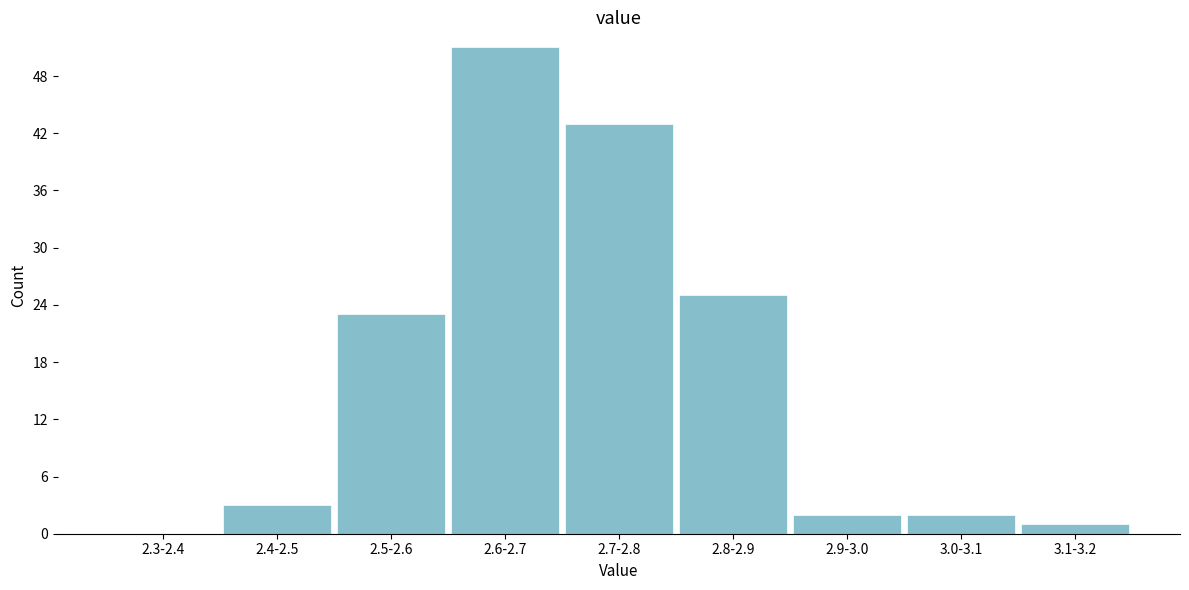

Reading left to right, list all the values displayed in this chart.

2.3-2.4=0	2.4-2.5=3	2.5-2.6=23	2.6-2.7=51	2.7-2.8=43	2.8-2.9=25	2.9-3.0=2	3.0-3.1=2	3.1-3.2=1